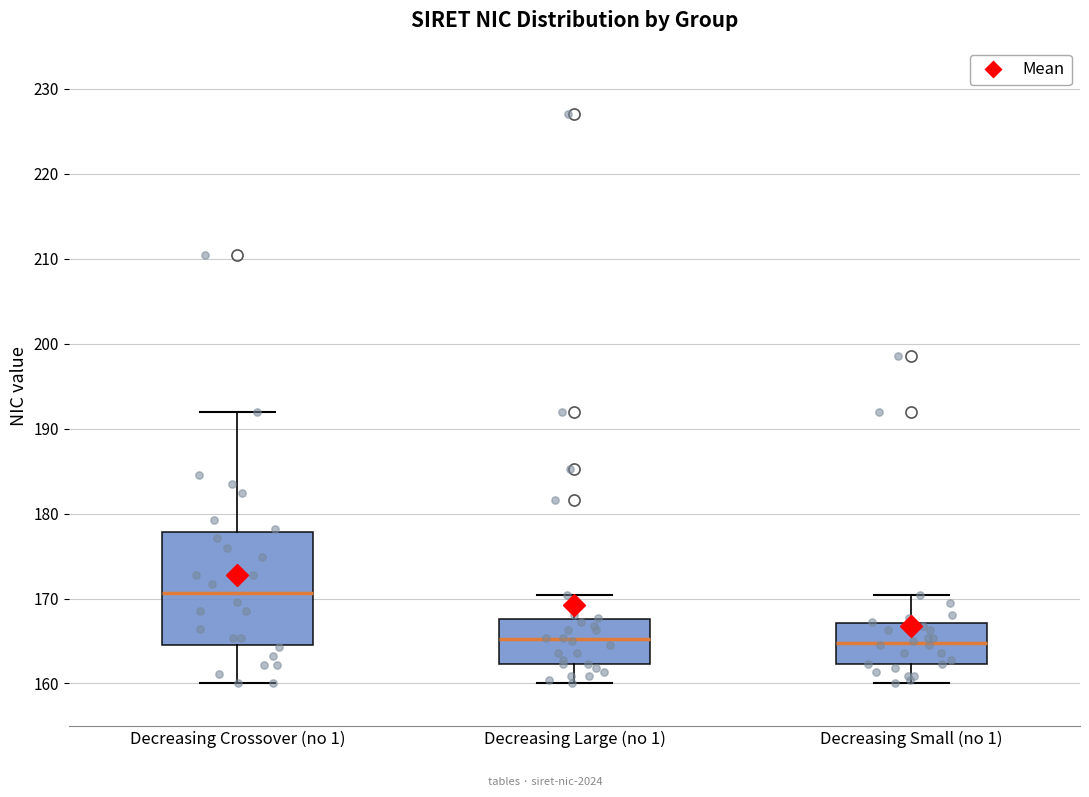

Comparing the boxes themselves (not the whiskers), which one is the tallest?

Decreasing Crossover (no 1)